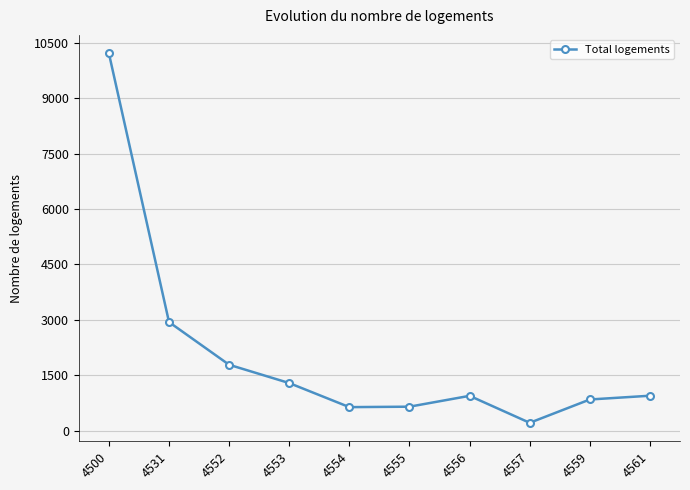

What is the approximate value at 4559?

841